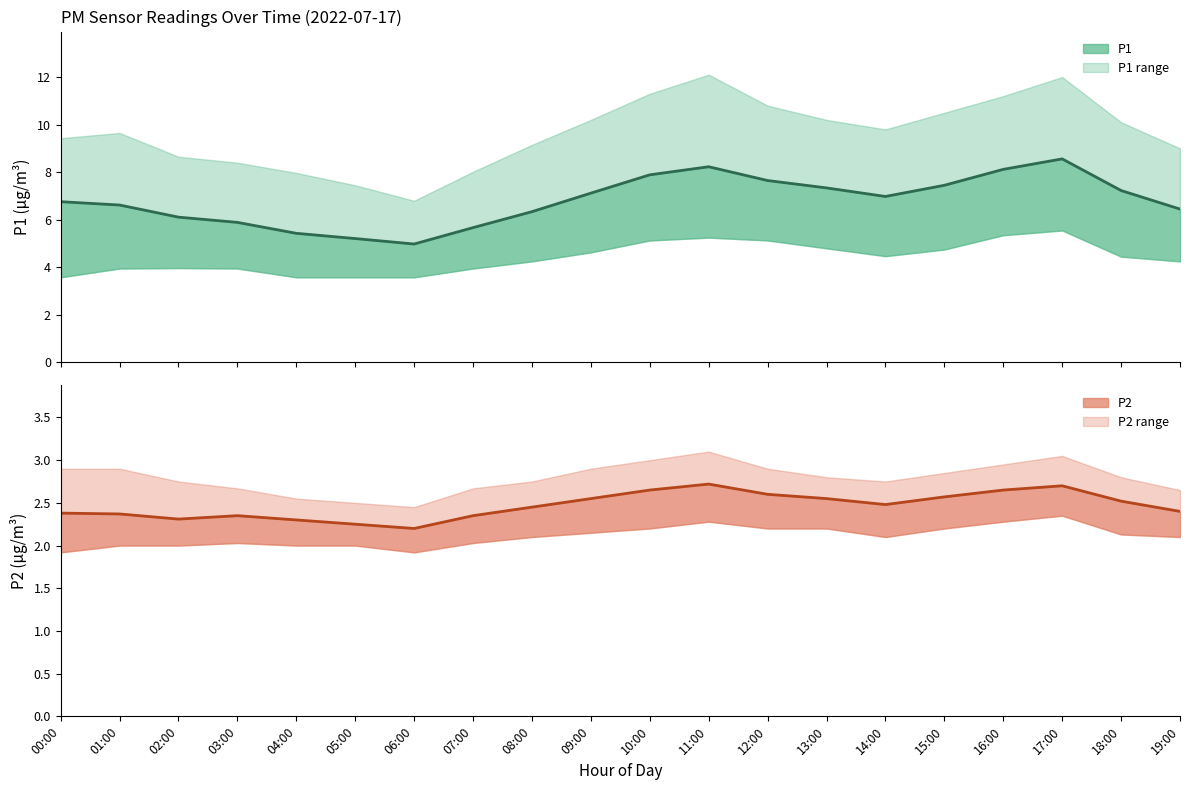

Reading left to right, list all the values displayed in this chart.

P1: 6.8	6.6	6.1	5.9	5.4	5.2	5.0	5.7	6.3	7.1	7.9	8.2	7.7	7.3	7.0	7.5	8.1	8.6	7.2	6.5
P2: 2.4	2.4	2.3	2.4	2.3	2.2	2.2	2.4	2.5	2.5	2.6	2.7	2.6	2.5	2.5	2.6	2.6	2.7	2.5	2.4